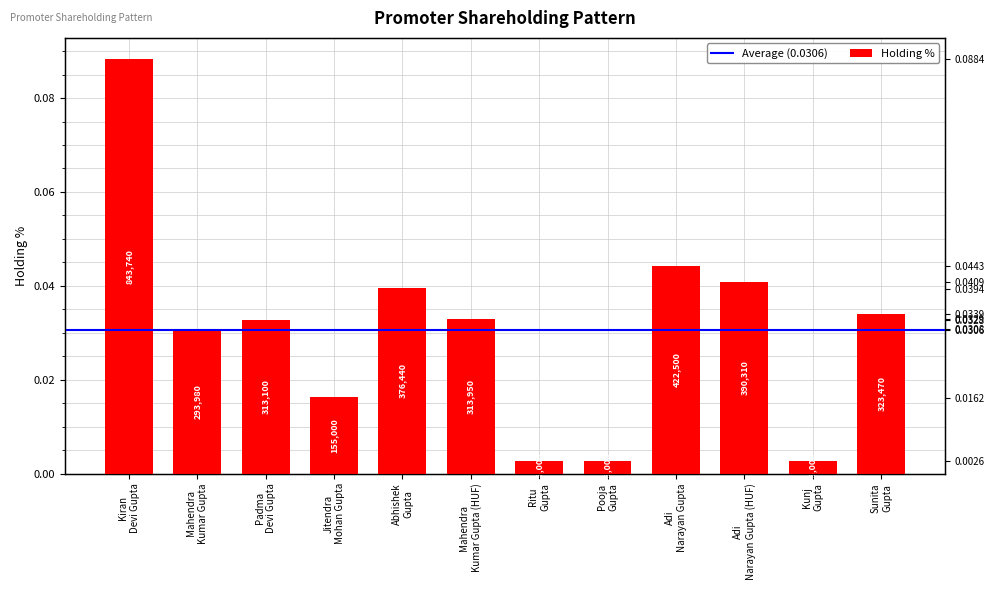

Rank the categories by value from highest to lowest.

Kiran Devi Gupta, Adi Narayan Gupta, Adi Narayan Gupta (HUF), Abhishek Gupta, Sunita Gupta, Mahendra Kumar Gupta (HUF), Padma Devi Gupta, Mahendra Kumar Gupta, Jitendra Mohan Gupta, Ritu Gupta, Pooja Gupta, Kunj Gupta